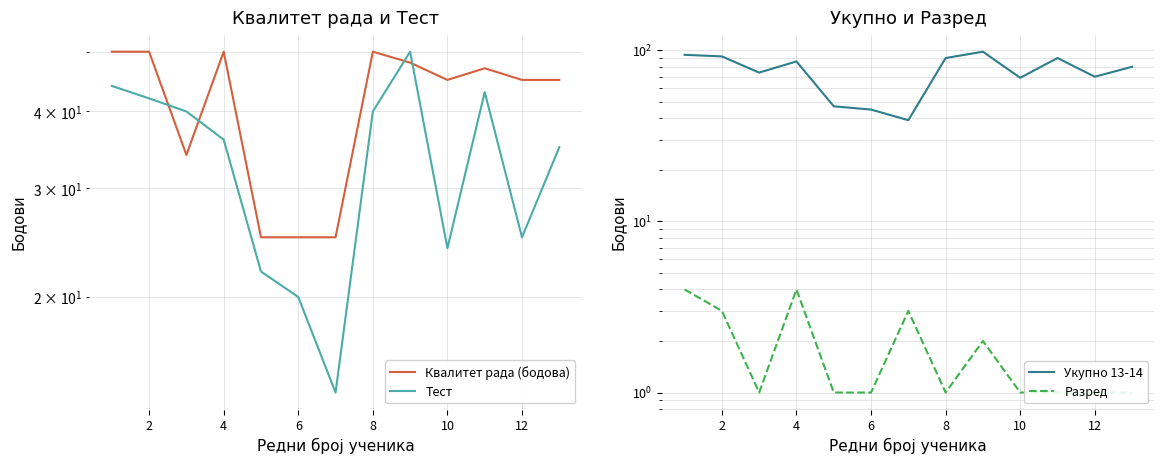

What is the difference between the second highest and second lowest values in the Квалитет рада (бодова) series?

25